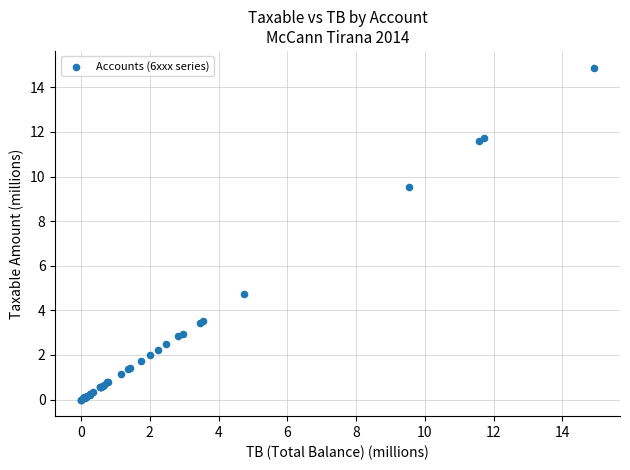

What Y value in the scatter plot is closest to 7?

4.7